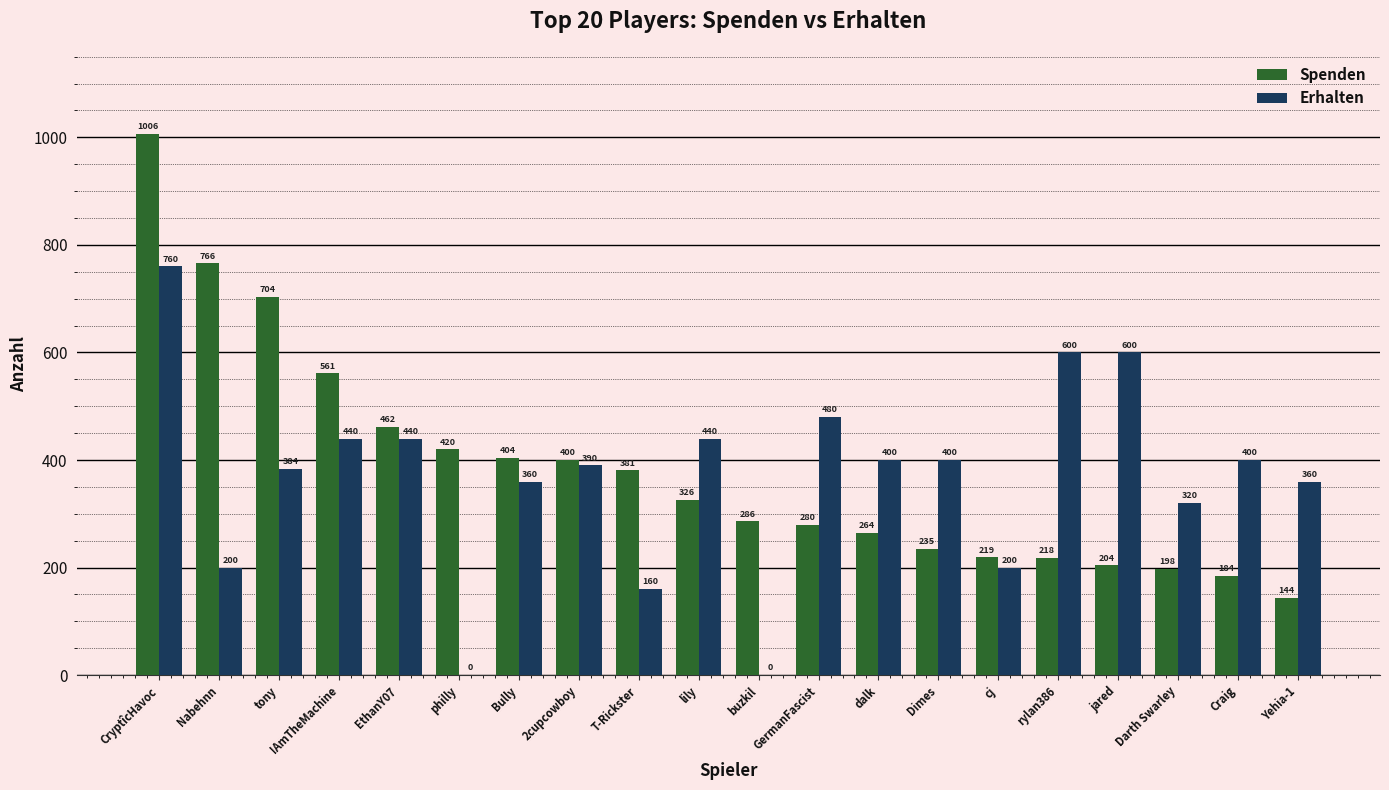

What is the total value across all series at Yehia-1?

504